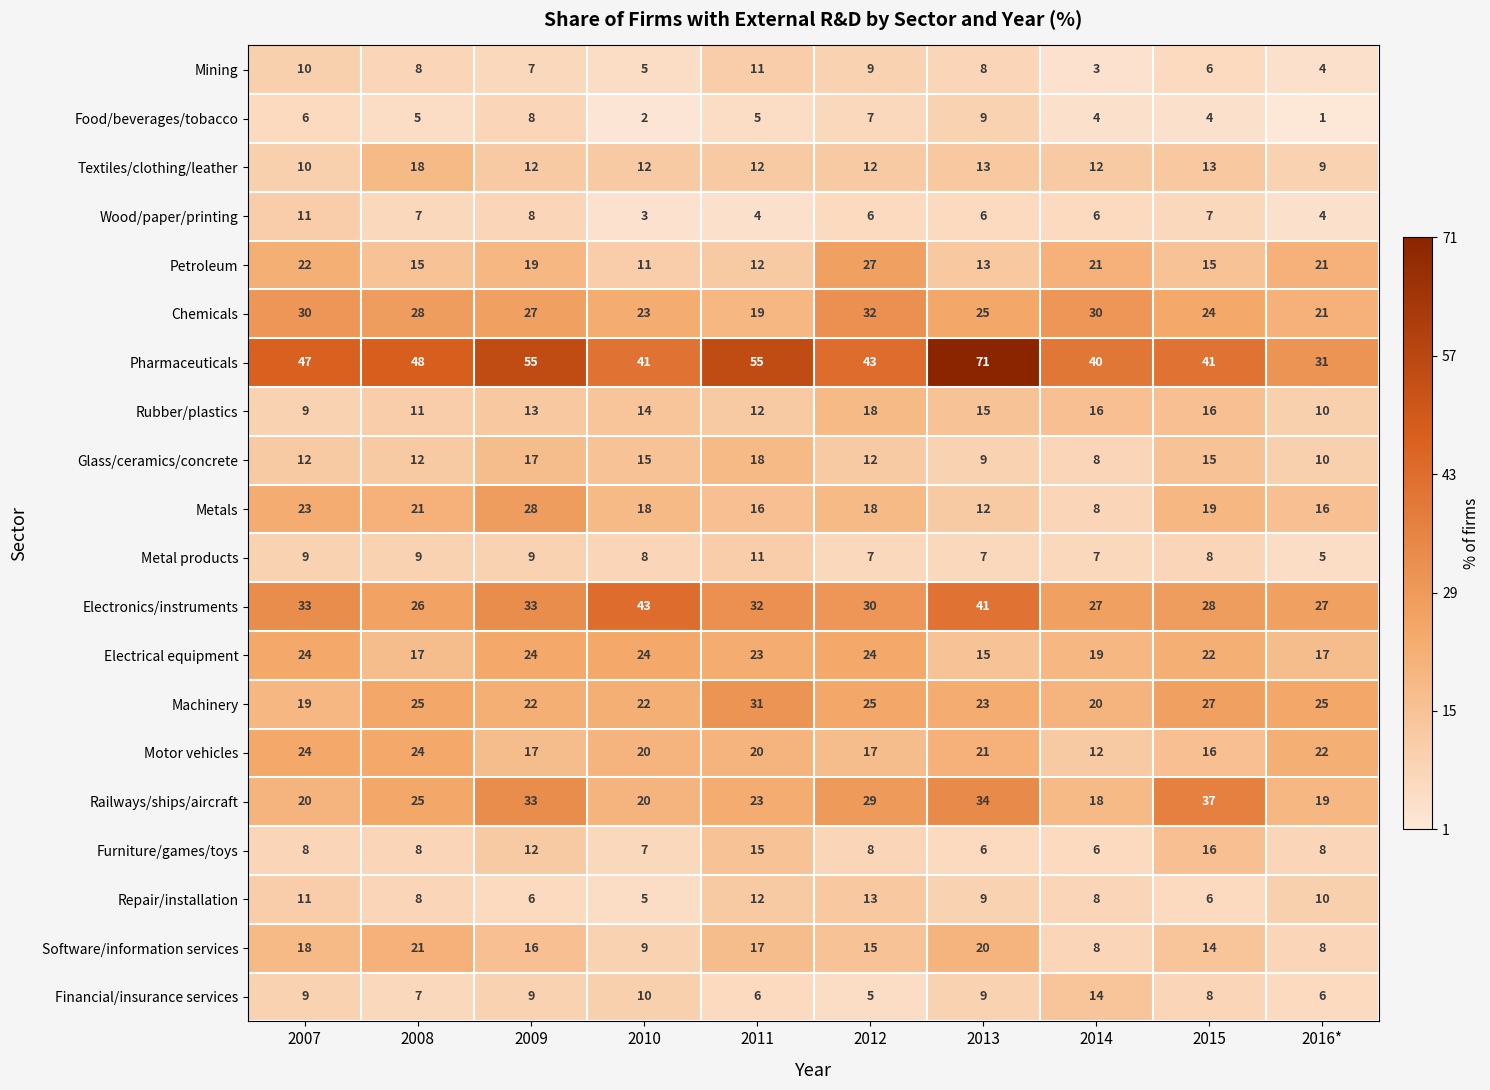

Where does the Textiles/clothing/leather series first go above 12?

2008